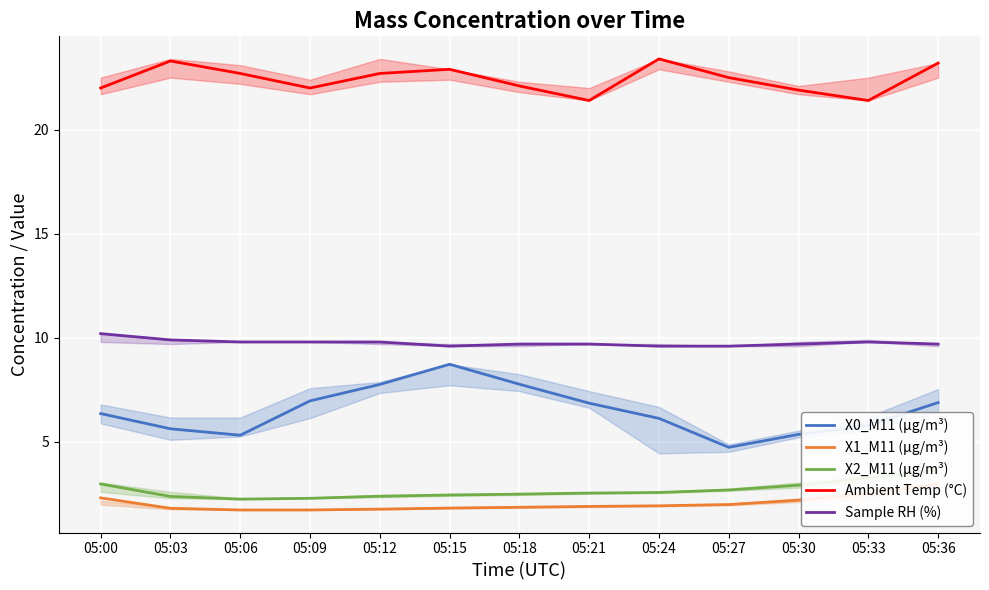

Count the number of data series in this chart.

5